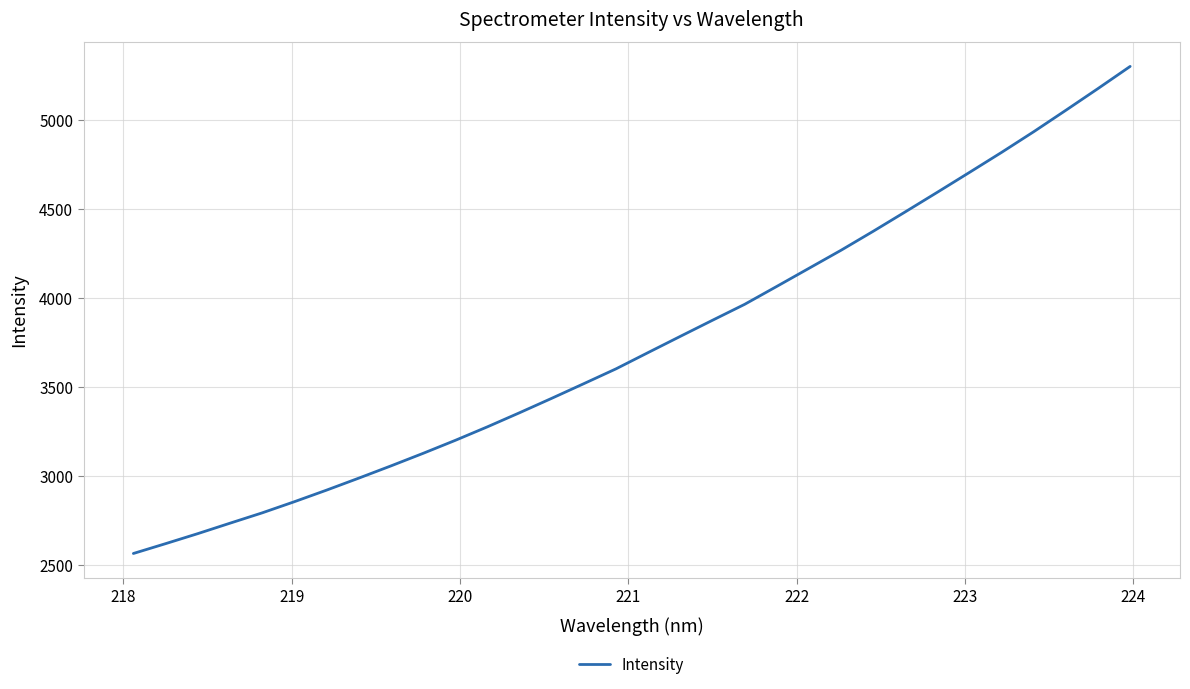

What is the maximum value shown in the chart?

5298.4